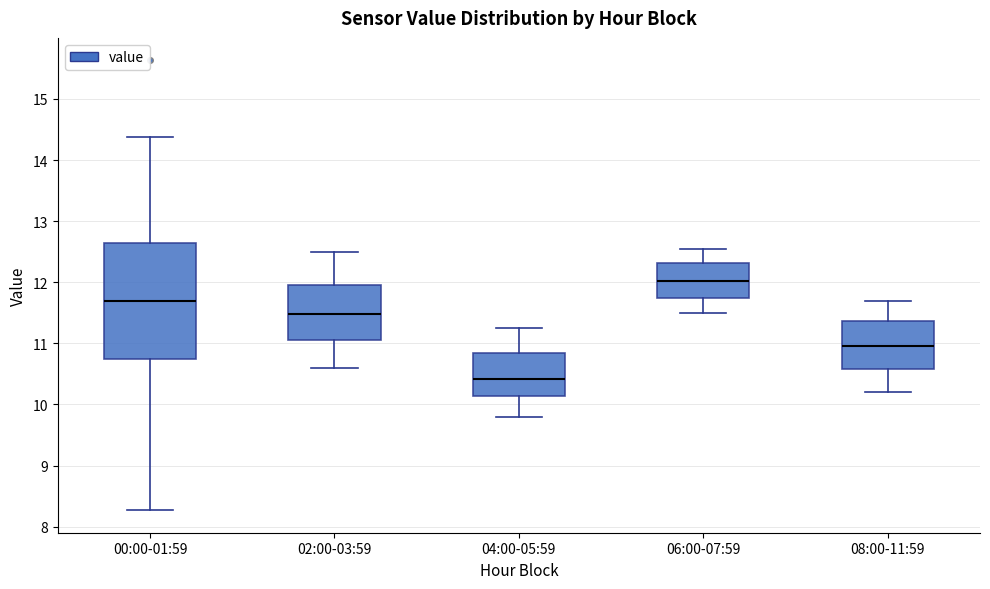

Comparing the boxes themselves (not the whiskers), which one is the tallest?

00:00-01:59